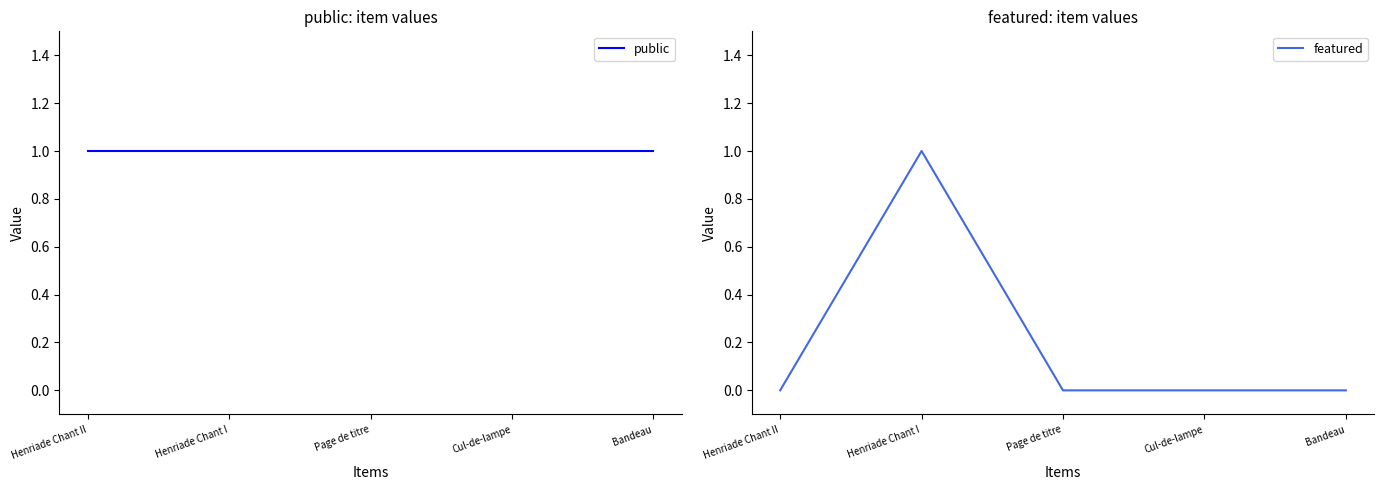

True or false: featured and public intersect in this chart.

False